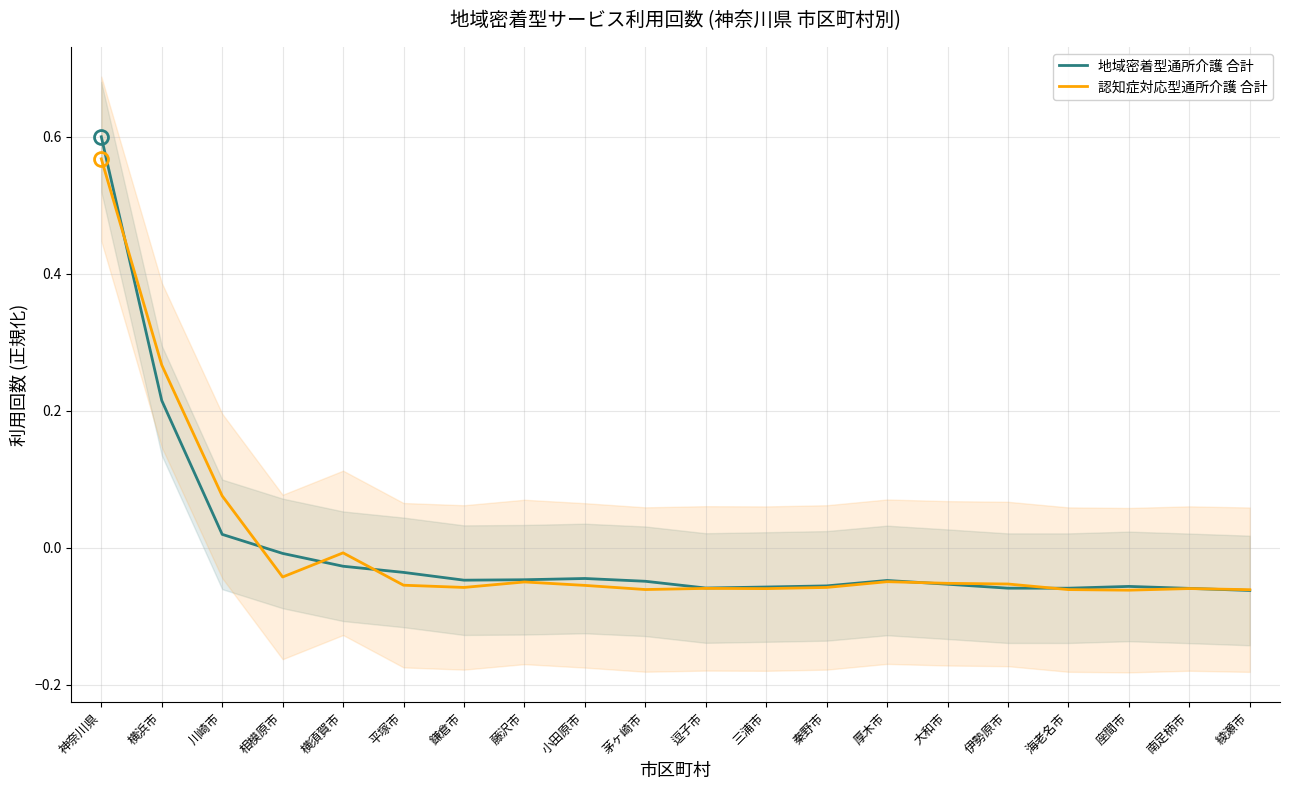

At 座間市, list the series in order from largest to smallest.

地域密着型通所介護 合計, 認知症対応型通所介護 合計